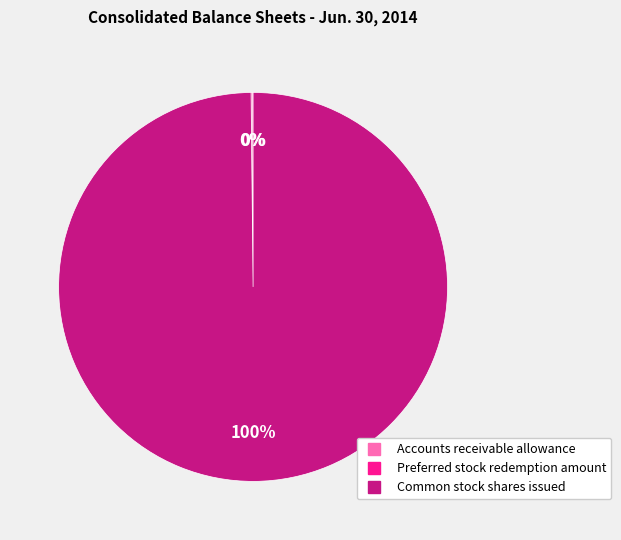

What is the largest slice in the pie chart?

Common stock shares issued